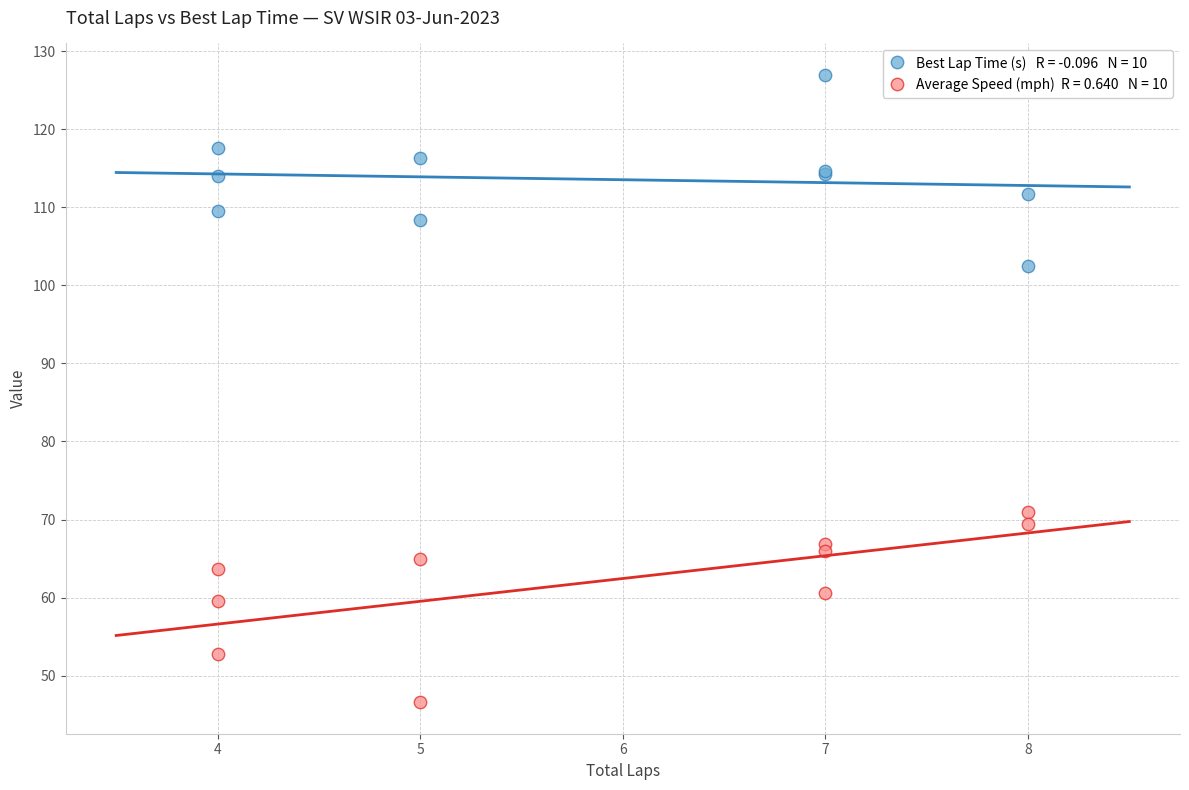

Across all series, what Y value is closest to 86?

71.0